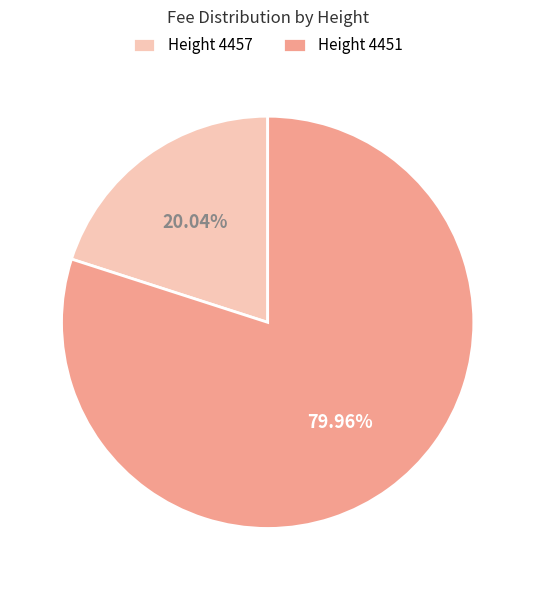

What is the smallest slice in the pie chart?

Height 4457